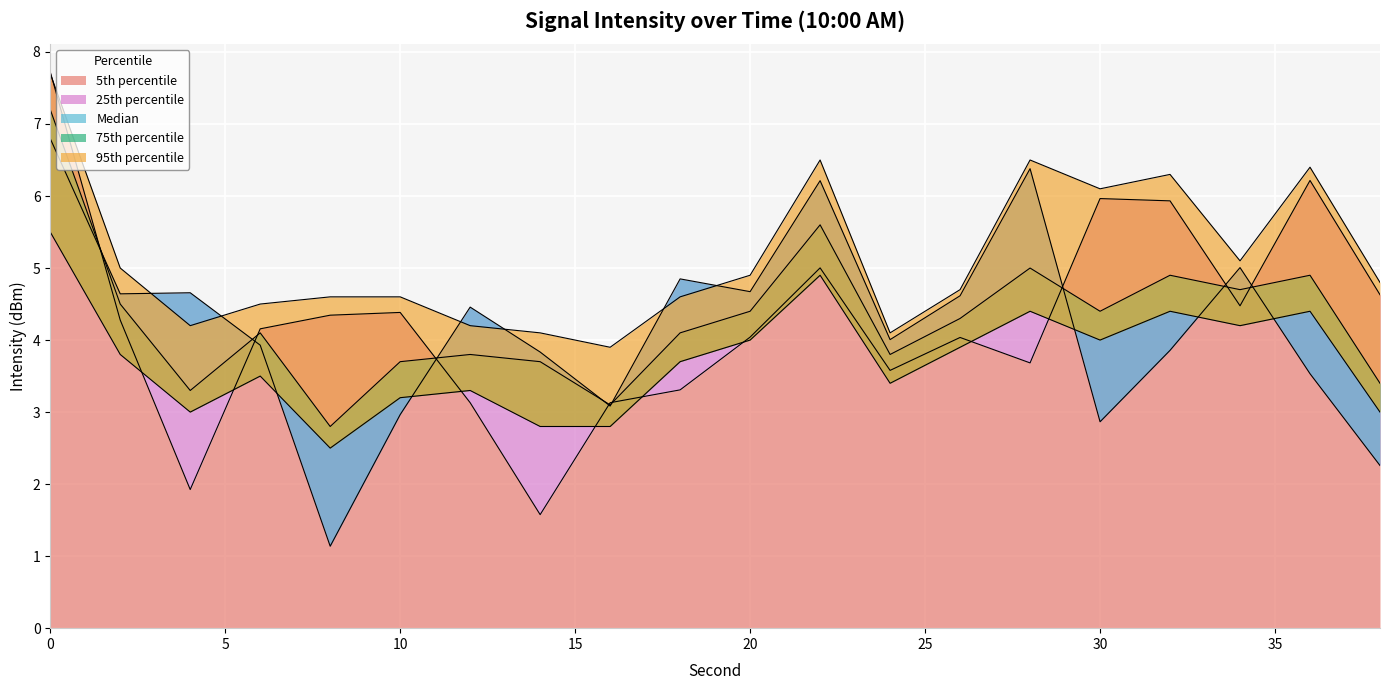

The 5th percentile series shows 8.2 at 30. True or false?

False